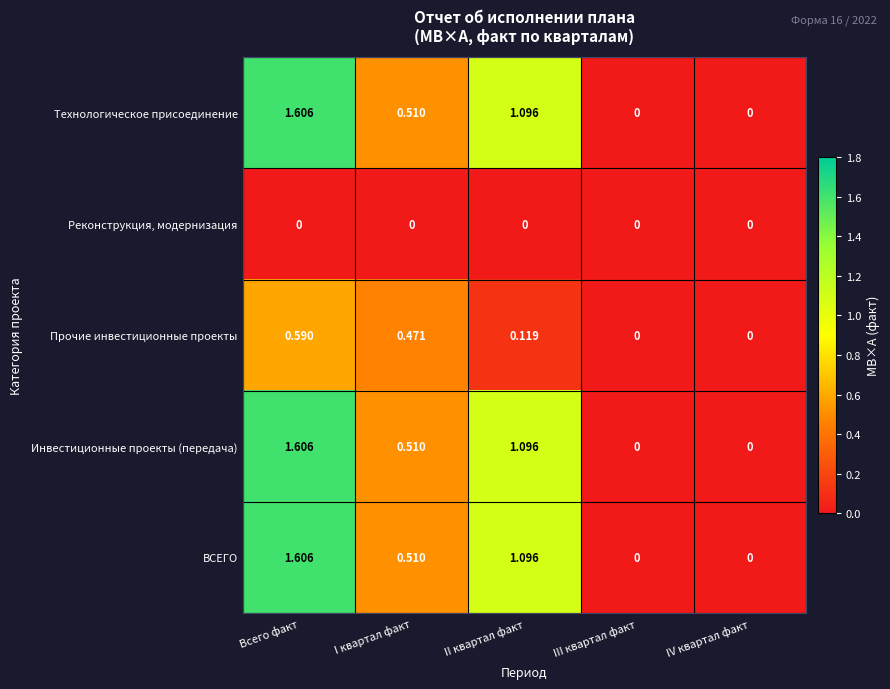

What is the difference between the highest and lowest values at Всего факт?

1.6